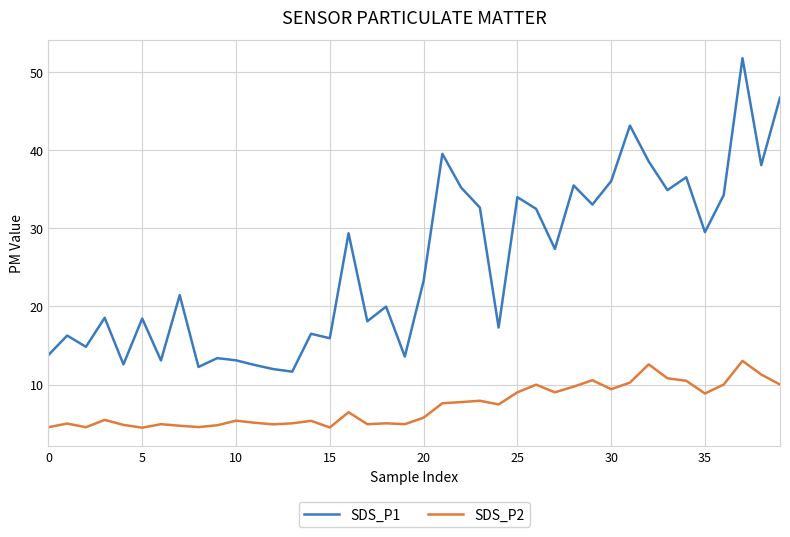

List the series in order of their peak value, lowest first.

SDS_P2, SDS_P1